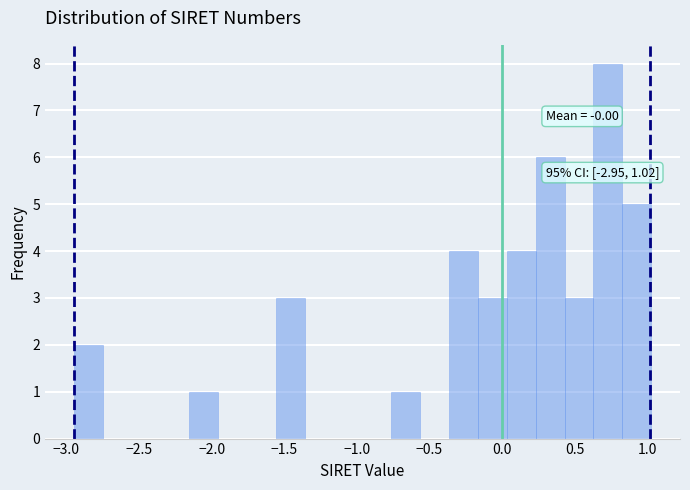

Around what value on the x-axis is the tallest bar? Give the approximate position of its centre, as read against the axis.

0.75